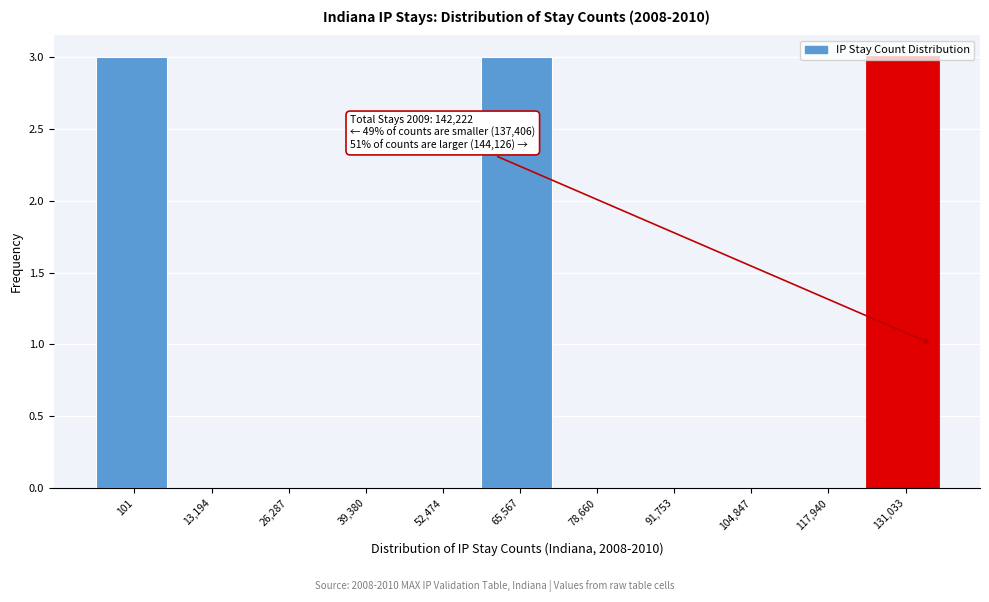

Which has a higher value, 101 or 39,380?

101